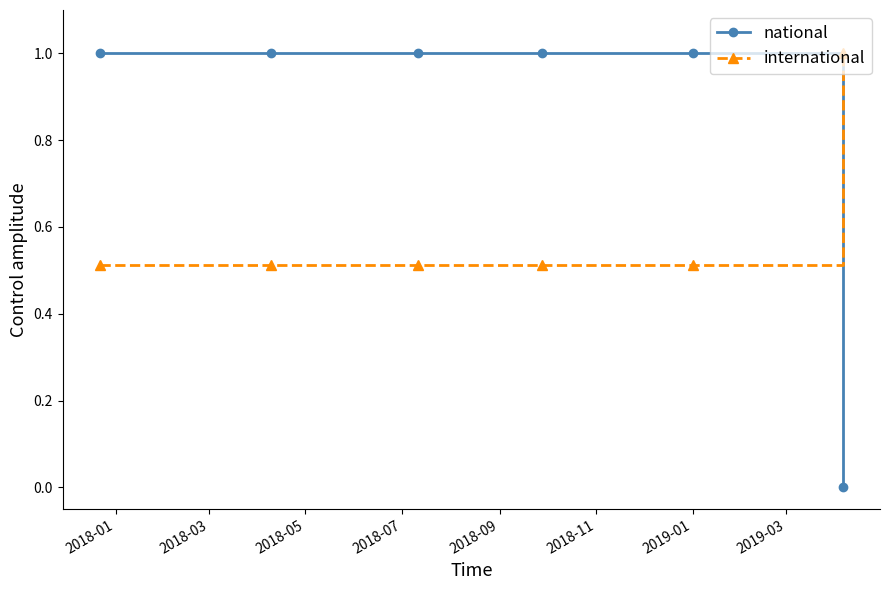

What is the sum of all national values?

5.0